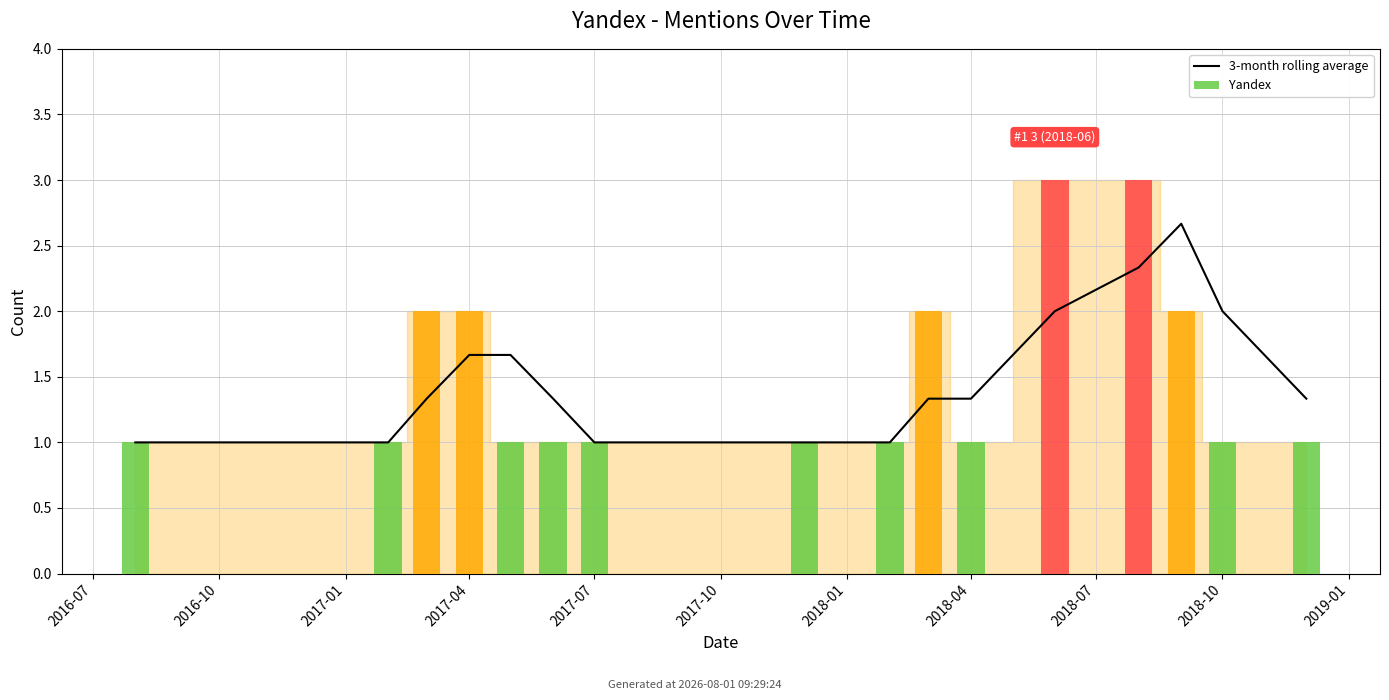

Which series has the largest range (max minus min)?

Yandex